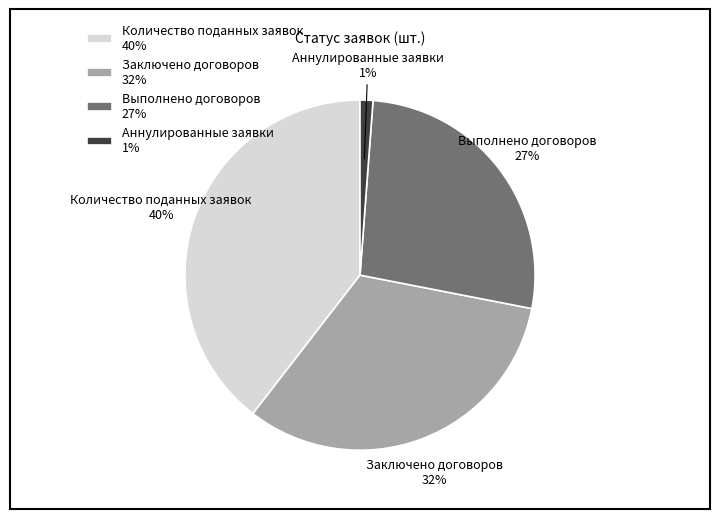

Do Заключено договоров and Аннулированные заявки together represent more than half of the pie?

No